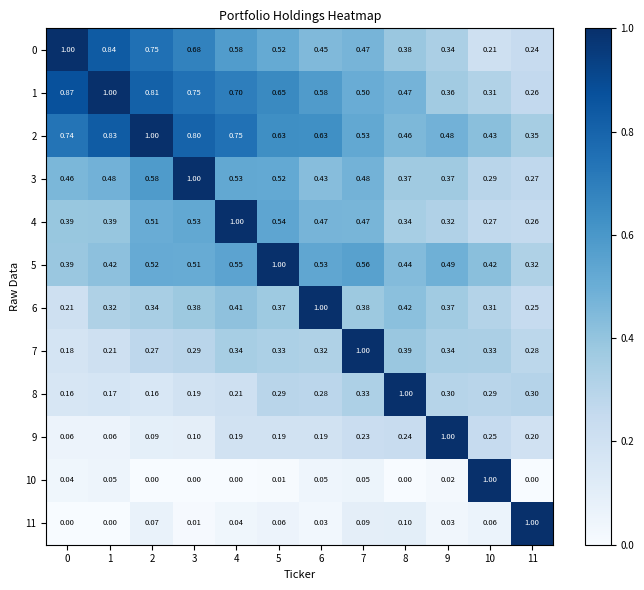

Is the value of 11 at 7 greater than the value of 9 at 5?

No